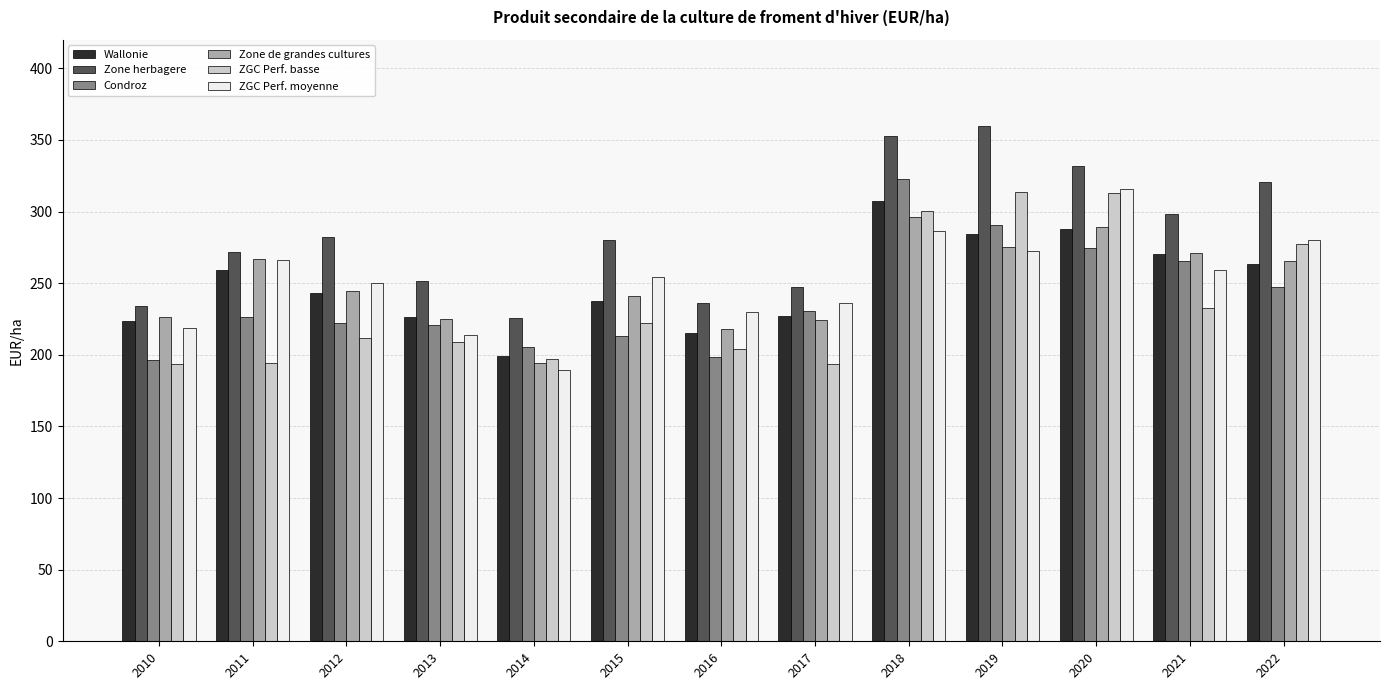

What are all the series names shown in the legend?

Wallonie, Zone herbagere, Condroz, Zone de grandes cultures, ZGC Perf. basse, ZGC Perf. moyenne